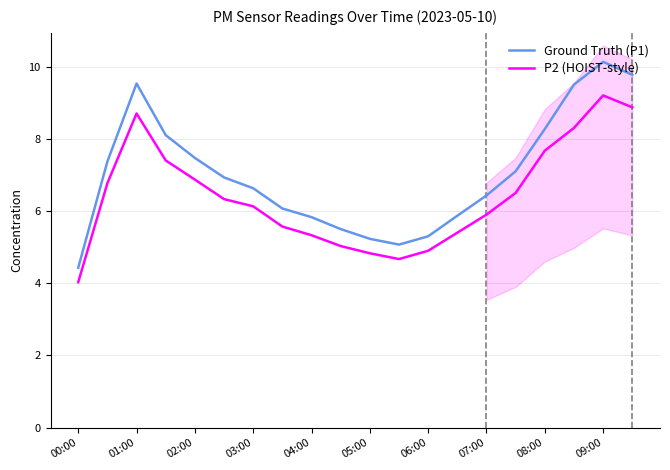

How many values in the Ground Truth (P1) series are below 6?

7